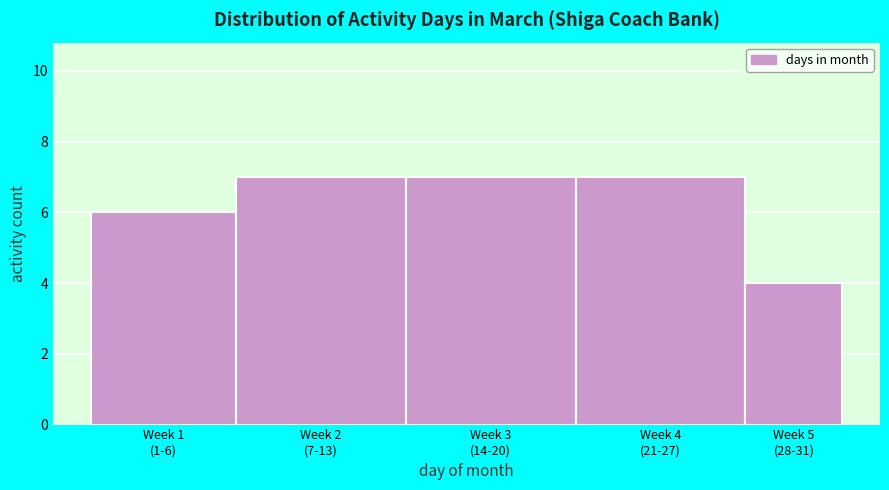

Reading left to right, transcribe all the data shown in this chart.

6	7	7	7	4